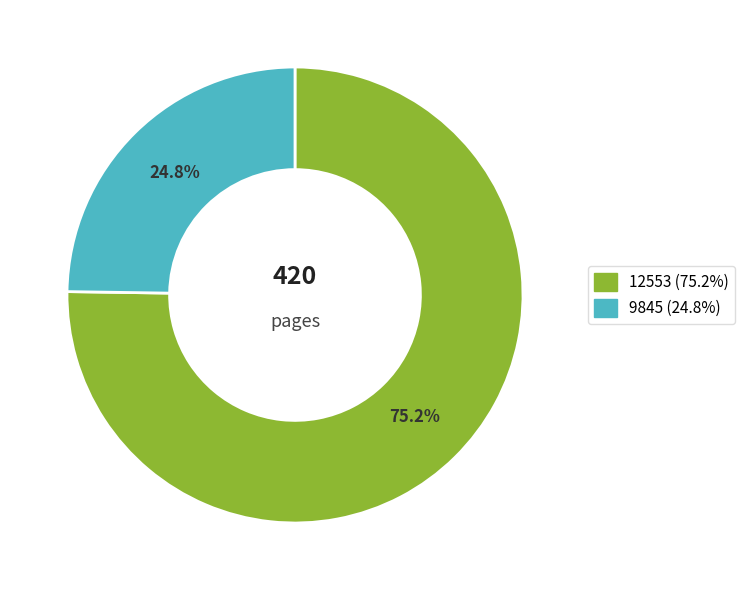

How many slices are in this pie chart?

2